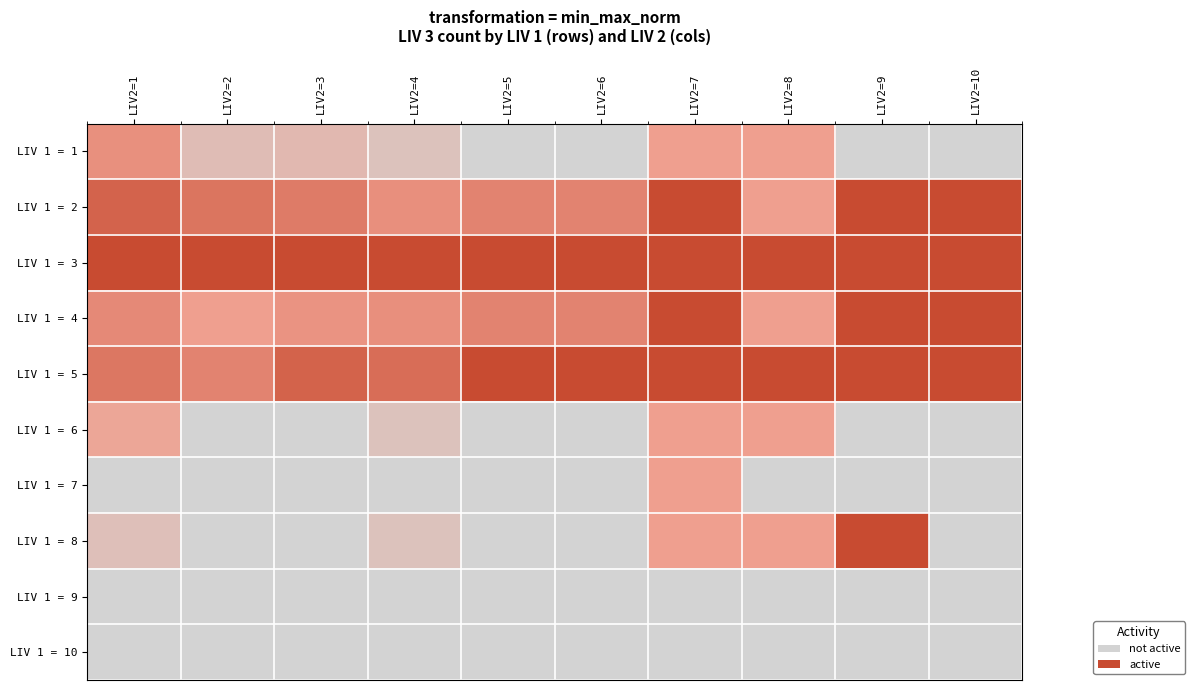

What is the spread (max minus min) of values at LIV2=9?

1.0